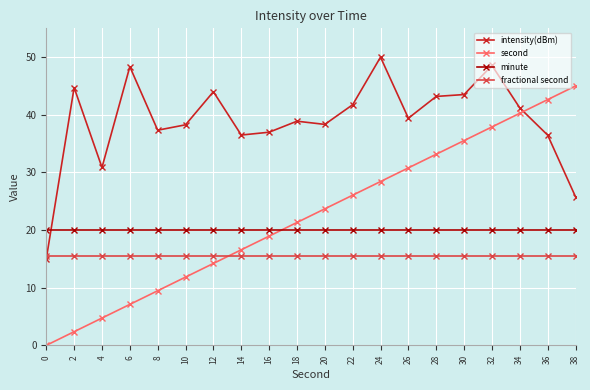

True or false: minute has a value of 11.9 at 16.

False